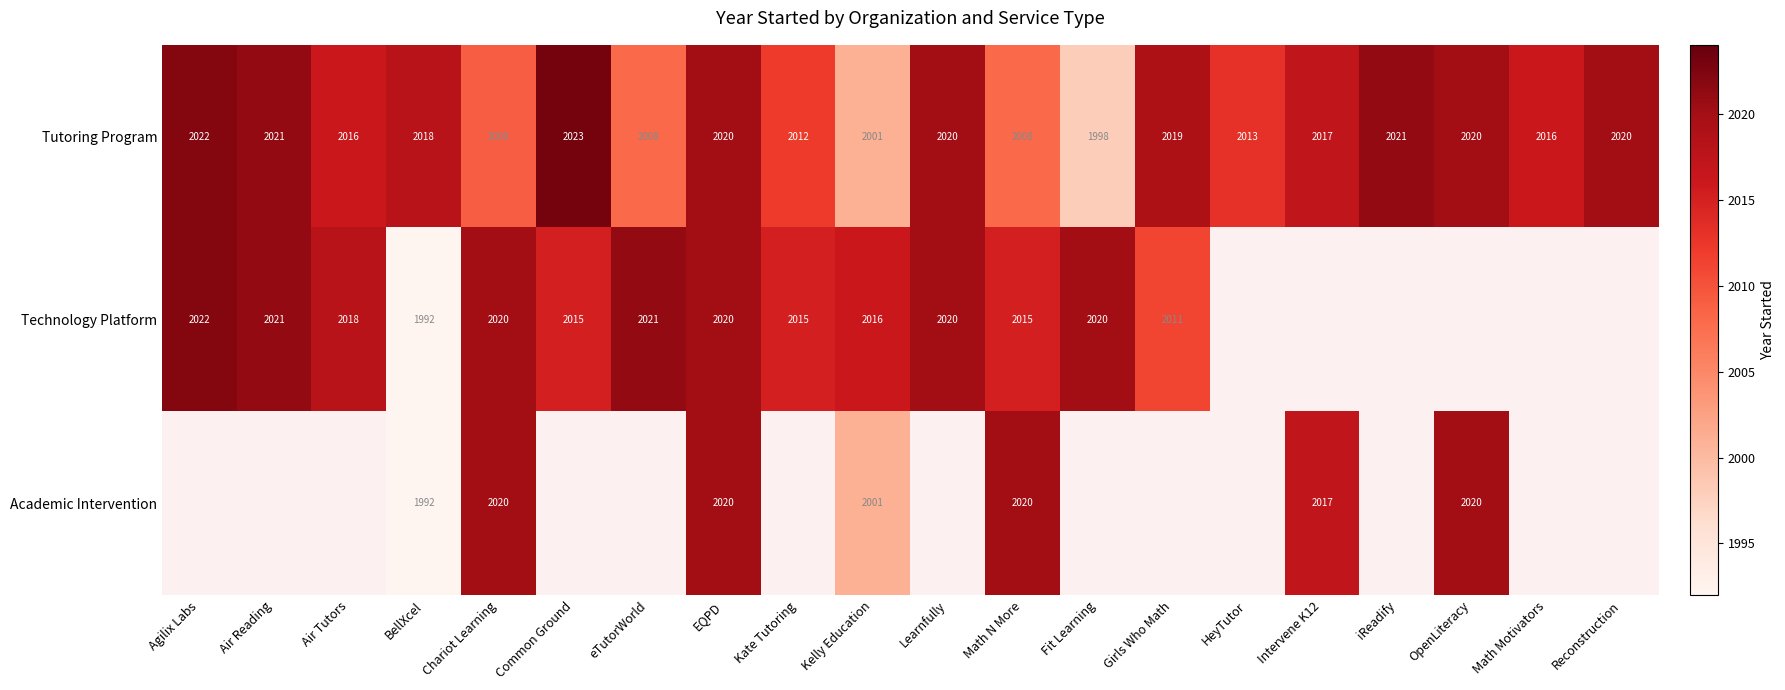

Is the value of Tutoring Program at Intervene K12 greater than the value of Technology Platform at EQPD?

No